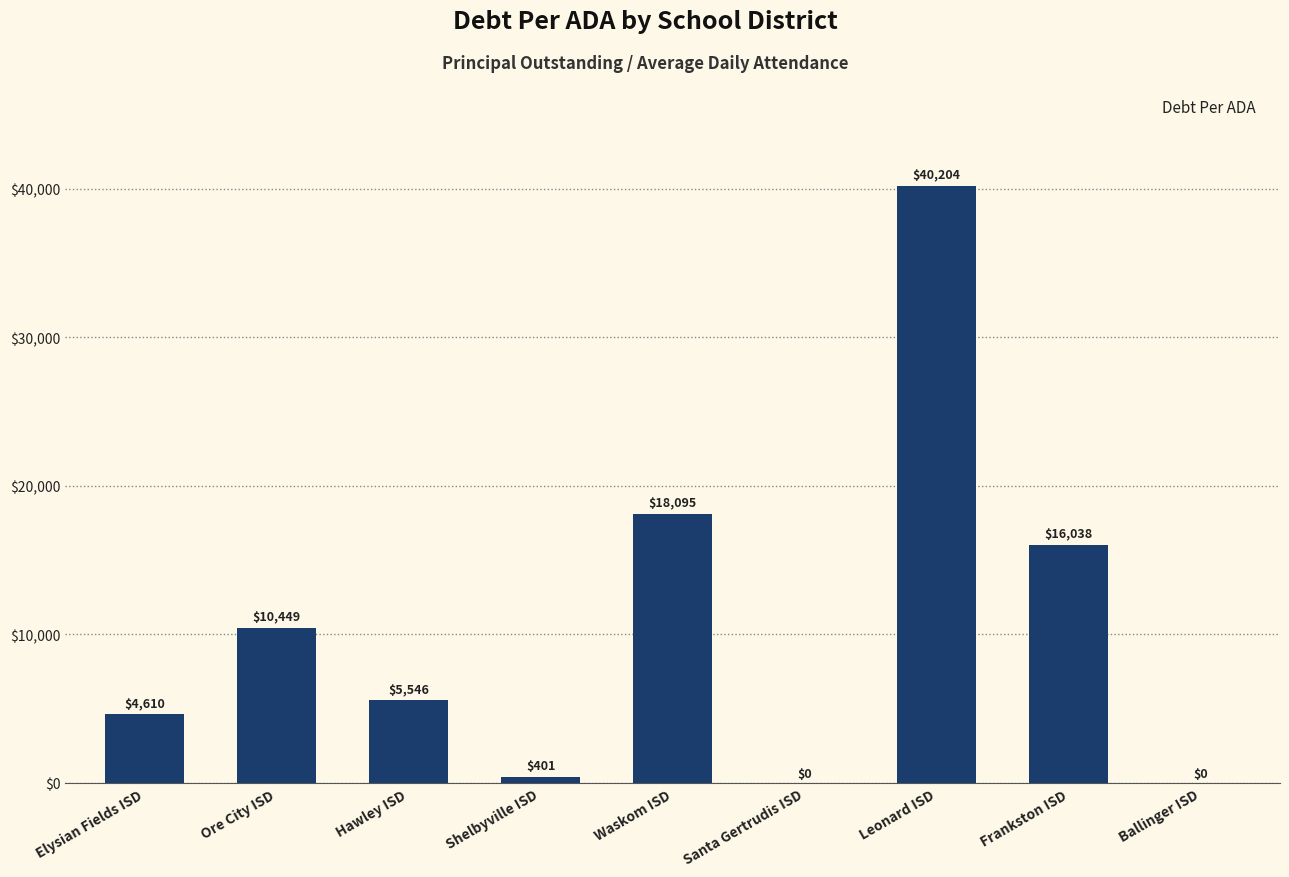

What is the sum of all values?

95343.0